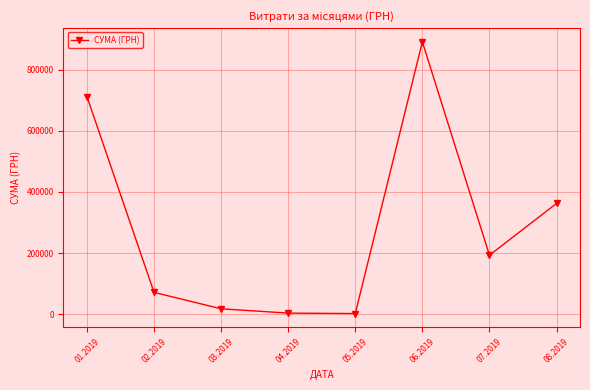

What position from the right is 01.2019?

8